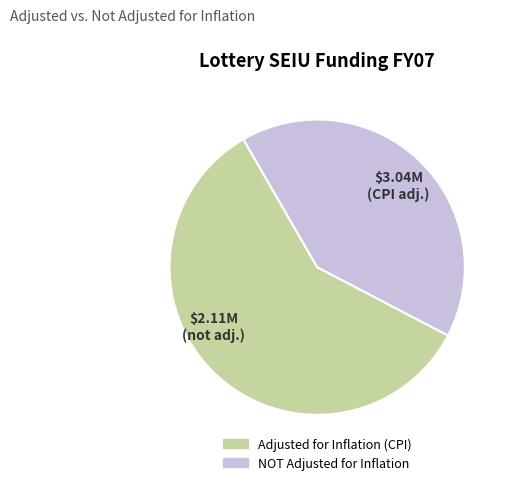

Which has a higher value, NOT Adjusted for Inflation or Adjusted for Inflation (CPI)?

Adjusted for Inflation (CPI)